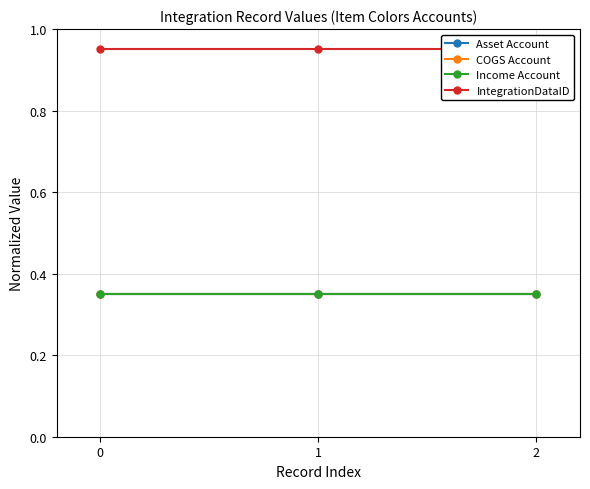

Which has a higher value, 1 or 0?

1